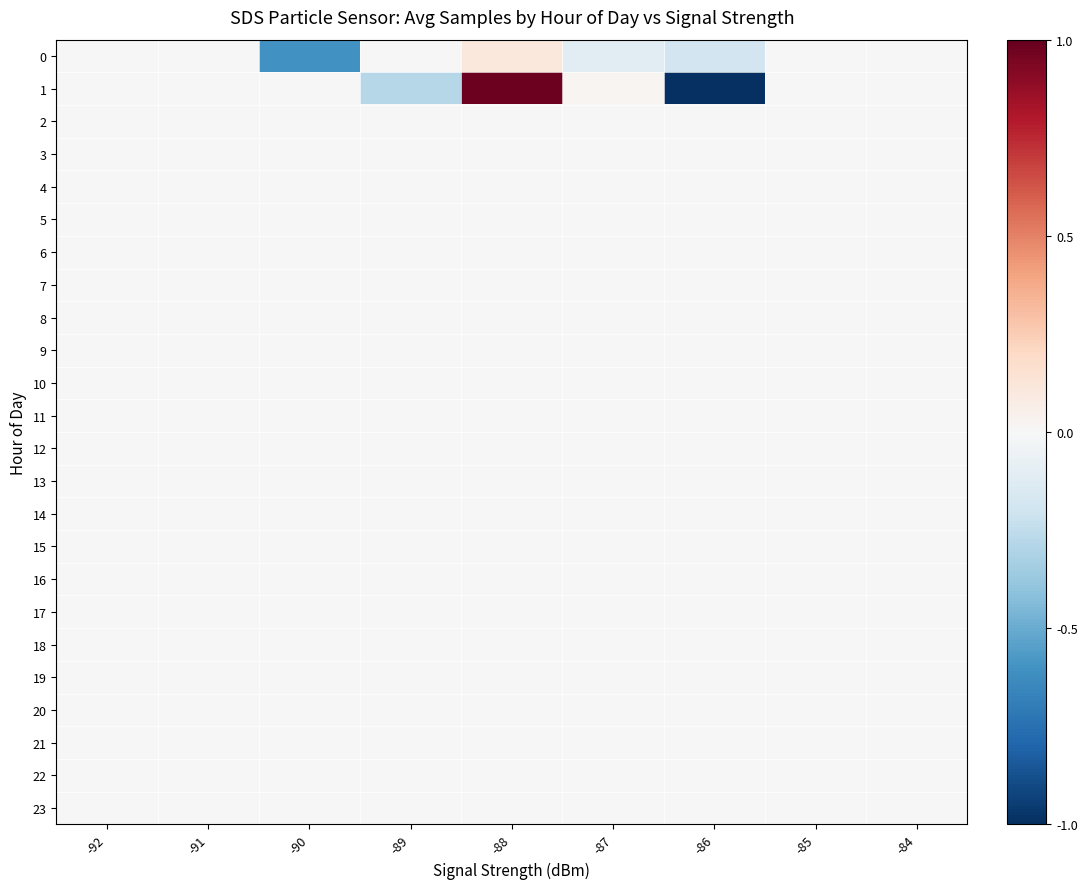

Which series changed the most between -88 and -84?

1